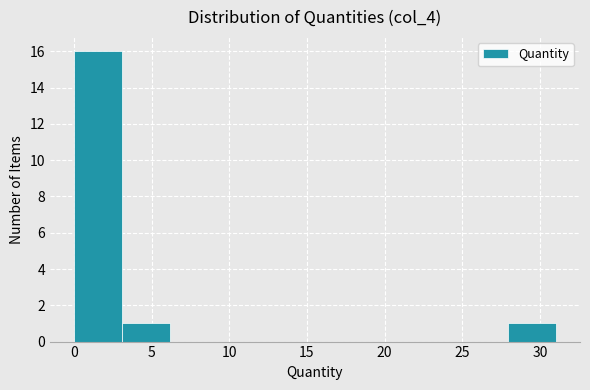

Reading left to right, transcribe this chart: for each bar, give the range it covers on the x-axis and its height. Neither the bar edges nor the heights are printed on the chart, so give them approximately, as read against the axes.

0.0 to 3.0: 16
3.0 to 6.0: 1
6.0 to 9.5: 0
9.5 to 12.5: 0
12.5 to 15.5: 0
15.5 to 18.5: 0
18.5 to 21.5: 0
21.5 to 25.0: 0
25.0 to 28.0: 0
28.0 to 31.0: 1